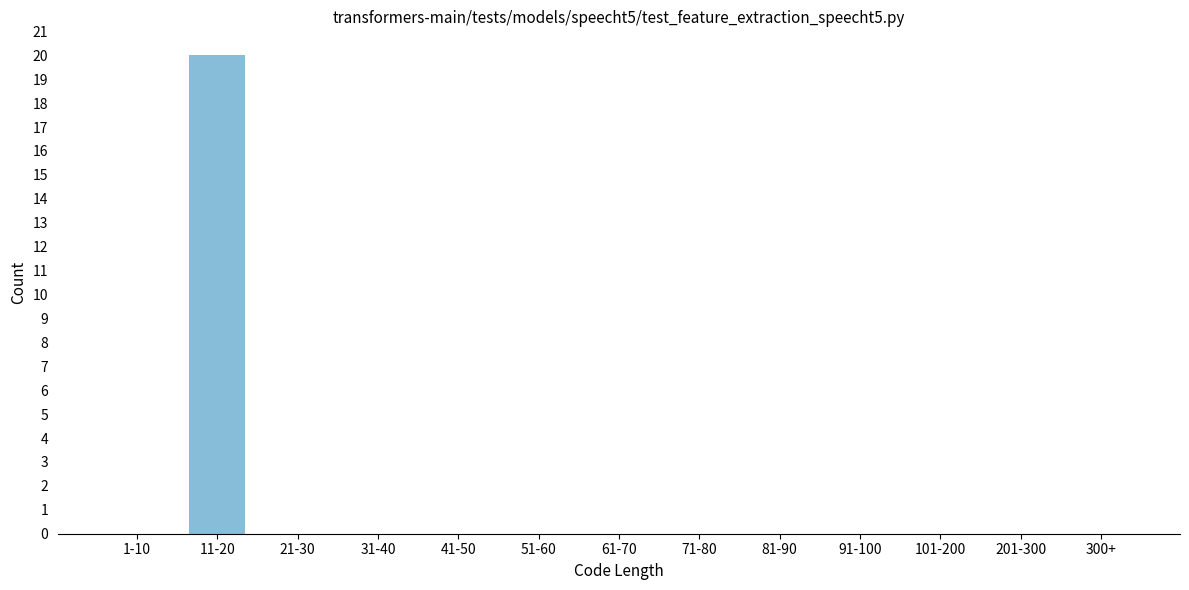

Reading left to right, transcribe all the data shown in this chart.

1-10=0	11-20=20	21-30=0	31-40=0	41-50=0	51-60=0	61-70=0	71-80=0	81-90=0	91-100=0	101-200=0	201-300=0	300+=0